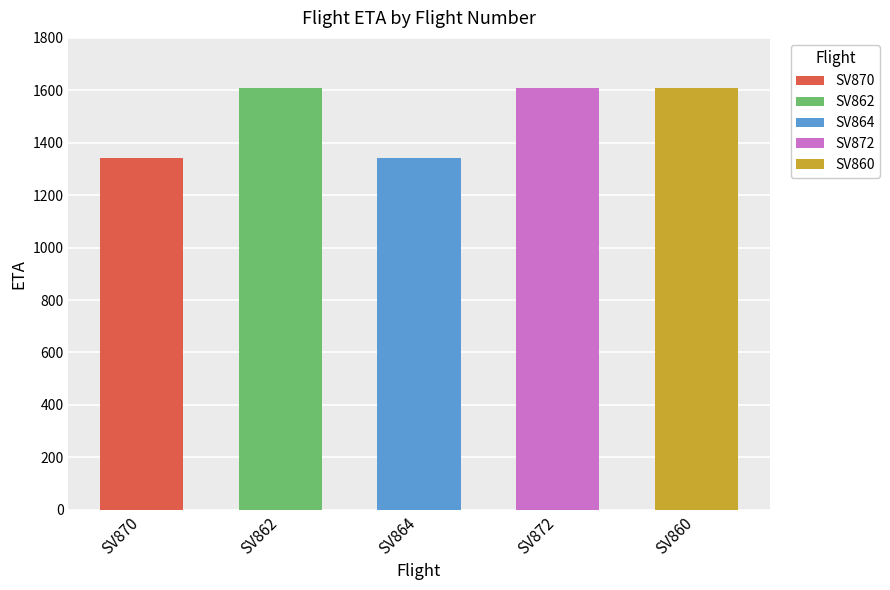

Which label corresponds to the smallest value in the chart?

SV870